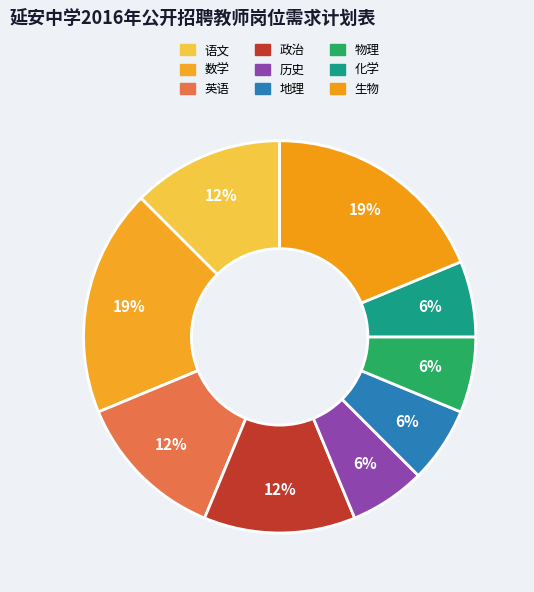

Is the sum of 英语 and 物理 greater than half?

No